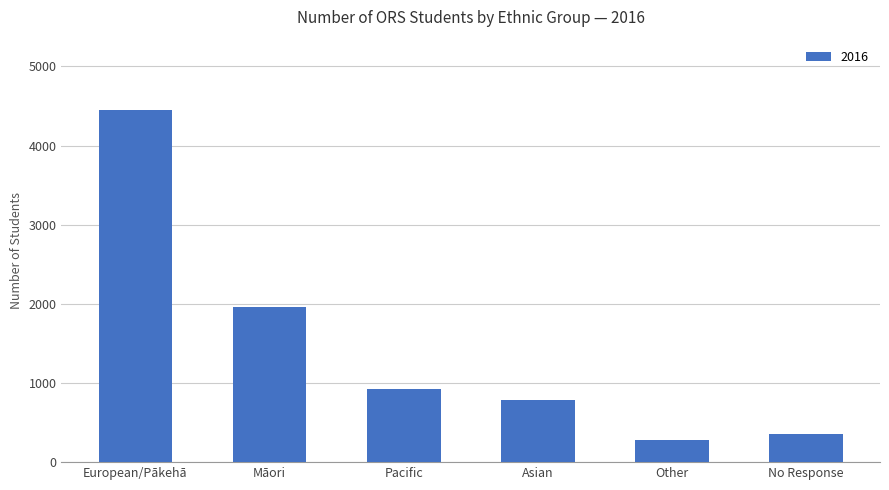

What is the difference between the second highest and minimum values?

1684